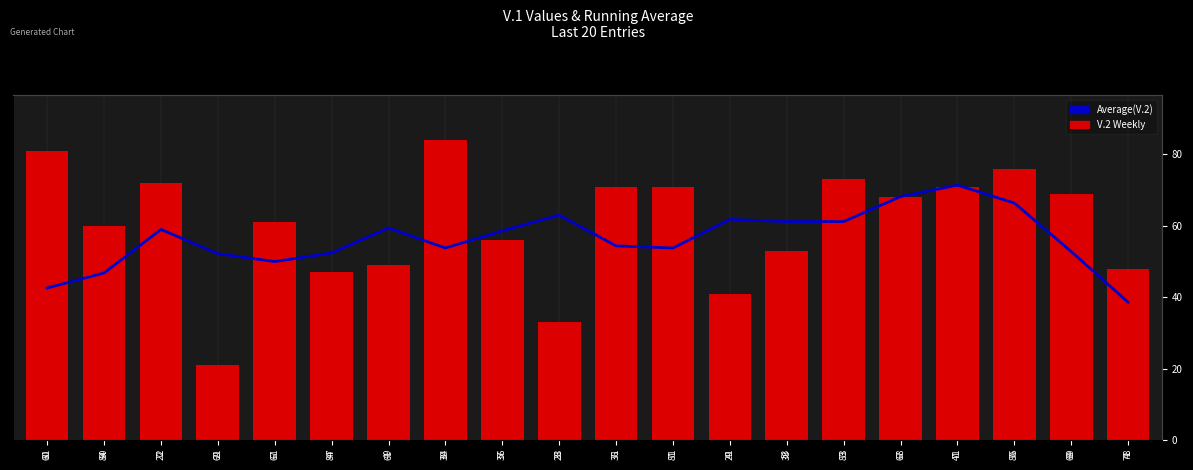

What is the label of the 20th bar from the right?

60